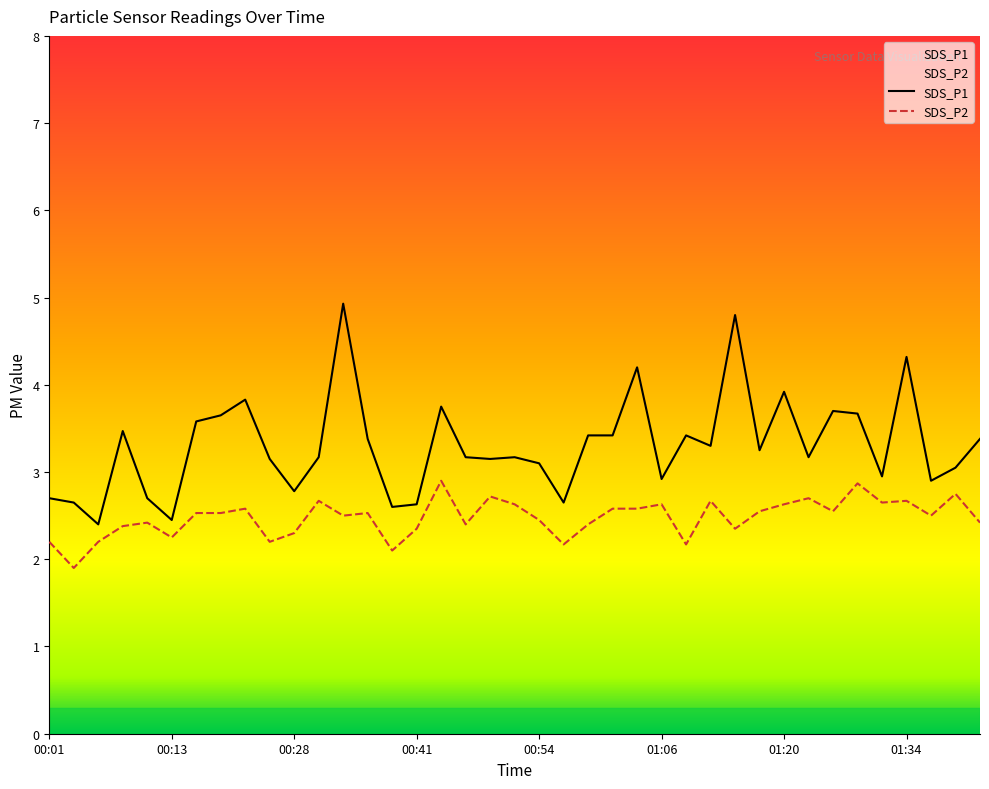

Read the SDS_P2 value at 00:48.

2.7